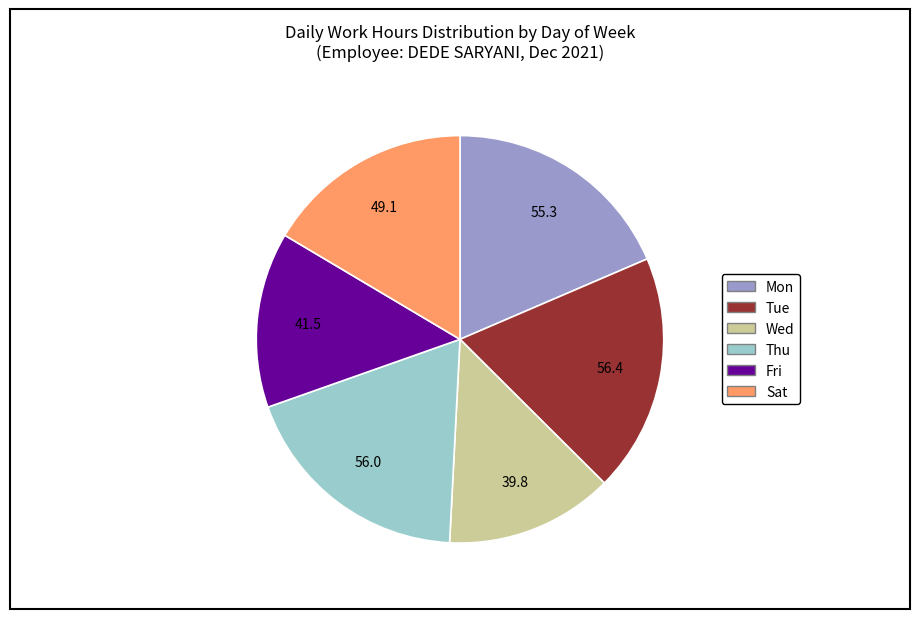

Is there a majority slice in this chart?

No